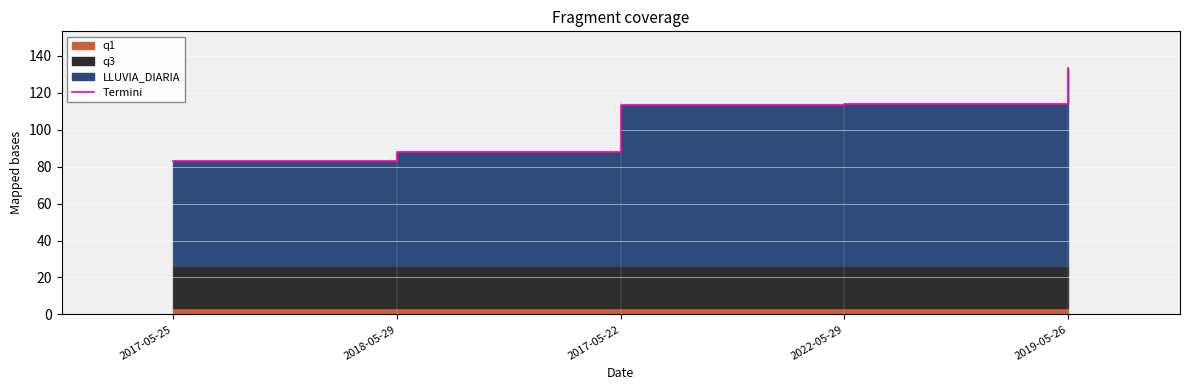

Does the chart display data point markers on the line(s)?

No